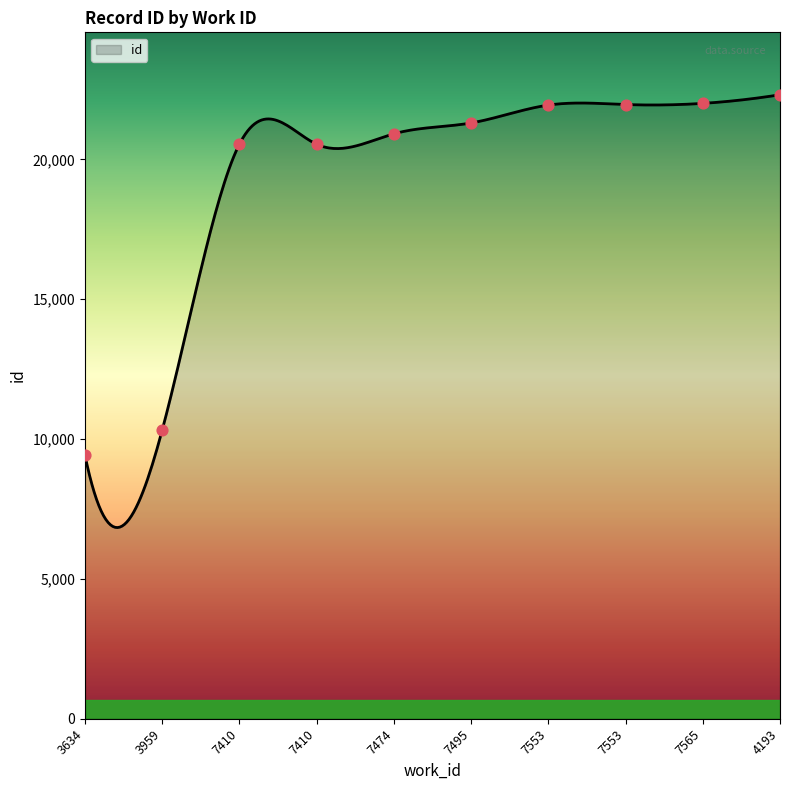

What is the ratio of the value at 7553 to the value at 7553?

1.0